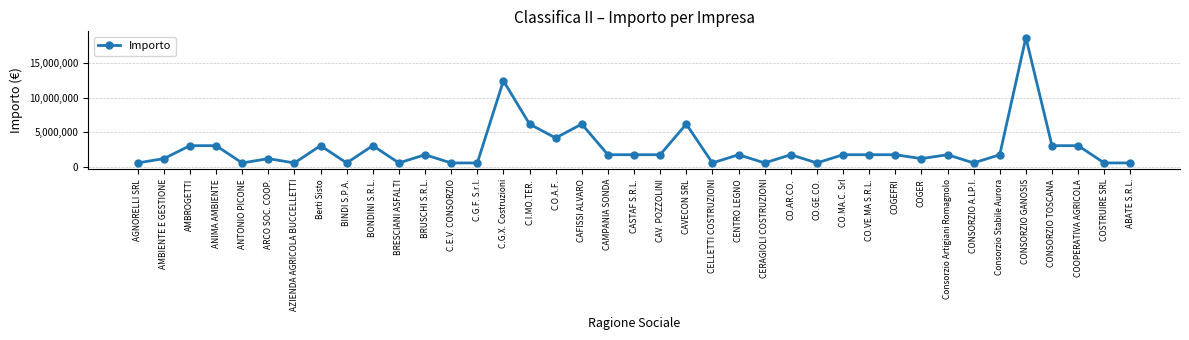

What is the maximum value shown in the chart?

18592800